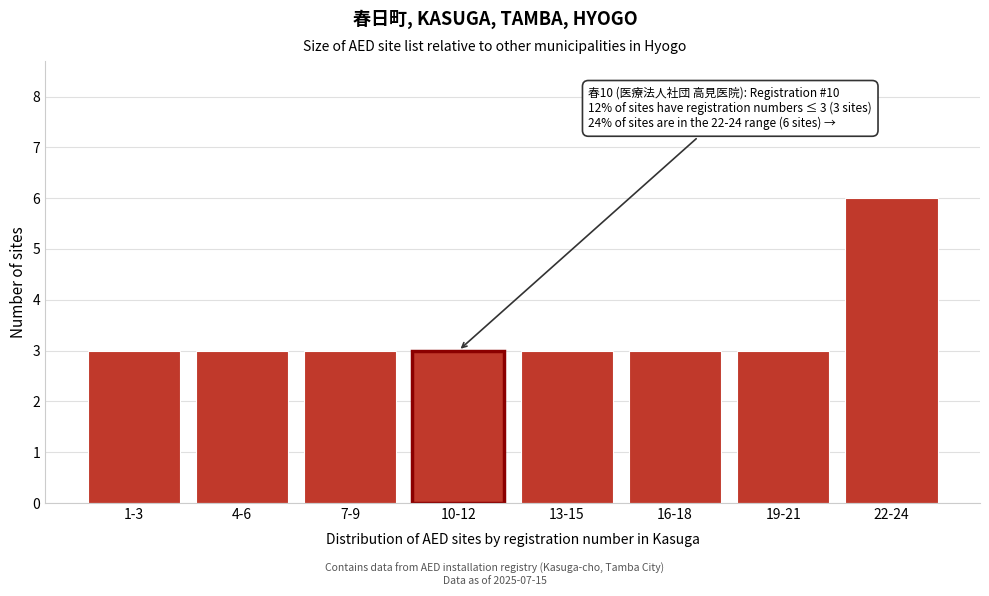

Reading left to right, transcribe all the data shown in this chart.

3	3	3	3	3	3	3	6